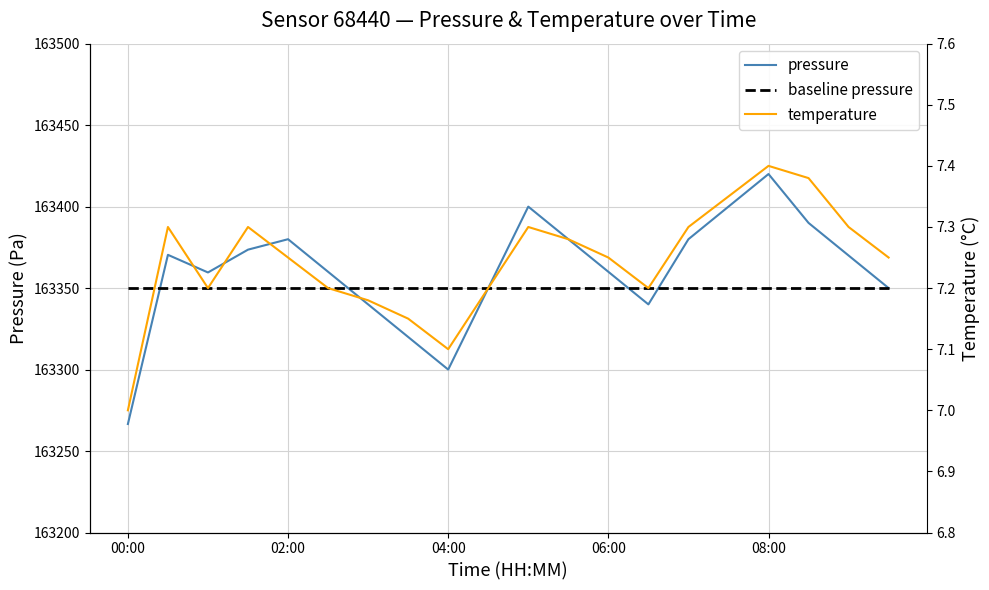

Which series has the largest total across all categories?

pressure